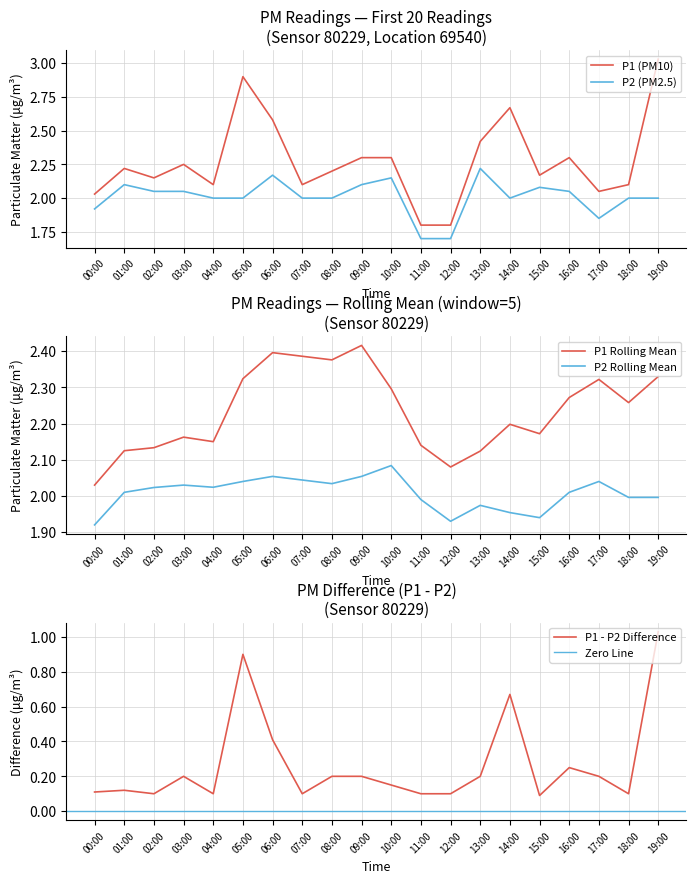

How many lines are shown in the chart?

2